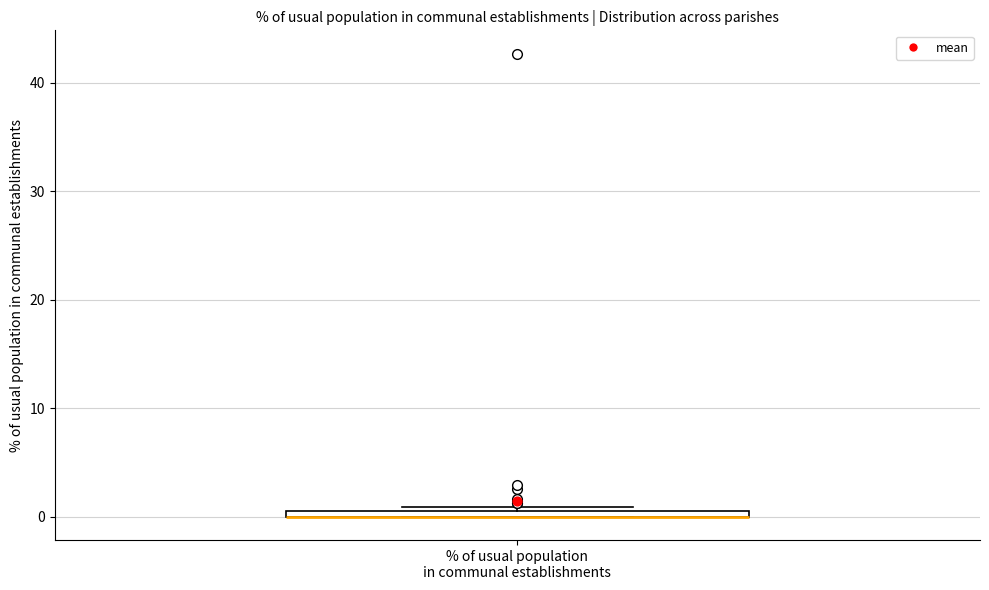

Where is the upper edge of the box for % of usual population in communal establishments on the y-axis? The values are not printed on the chart, so give them approximately, as read against the axis.

1